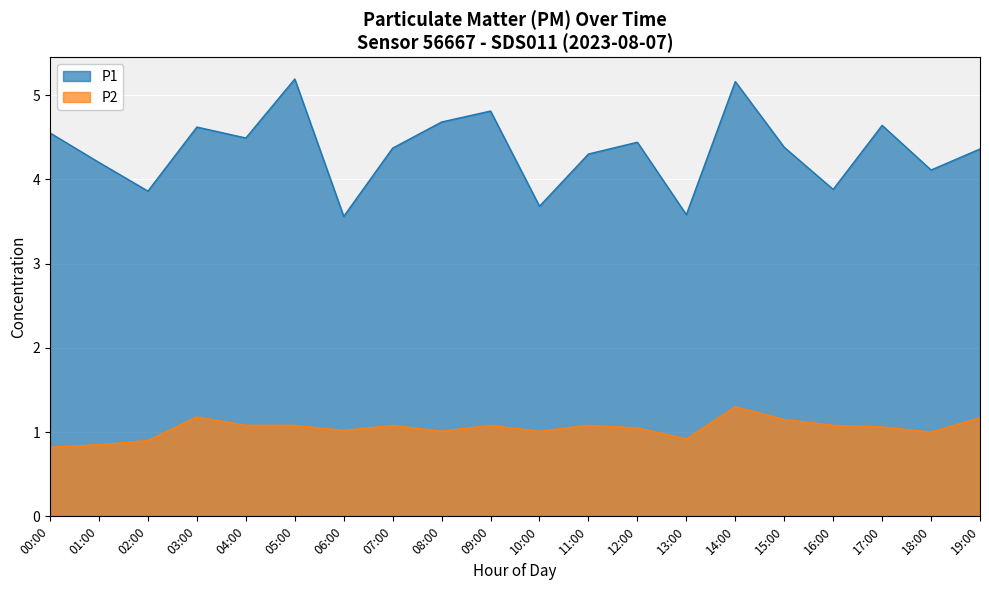

At 04:00, list the series in order from largest to smallest.

P1, P2